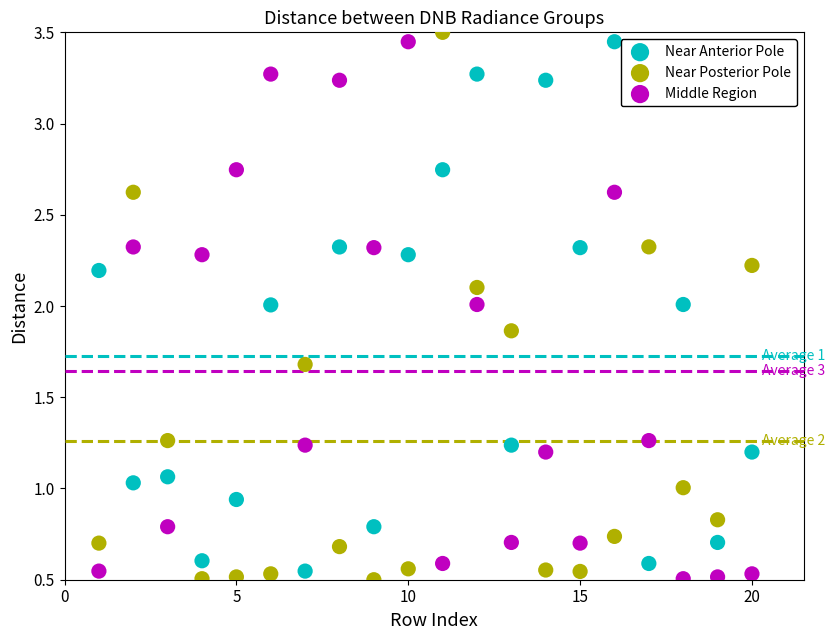

Which series has the widest spread of Y values?

Near Posterior Pole